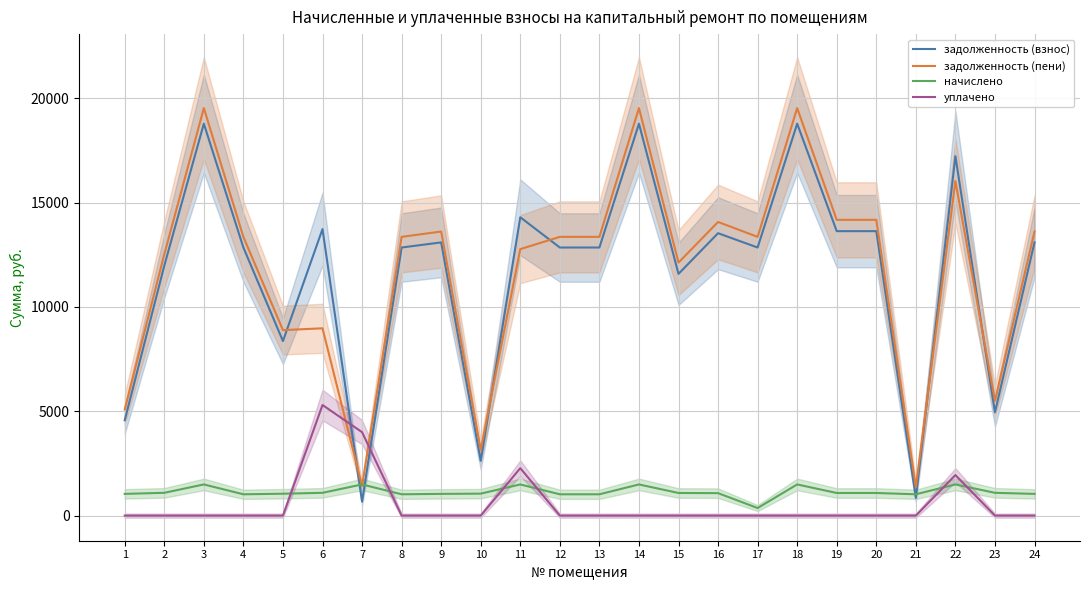

True or false: задолженность (взнос) and задолженность (пени) cross at least once.

True